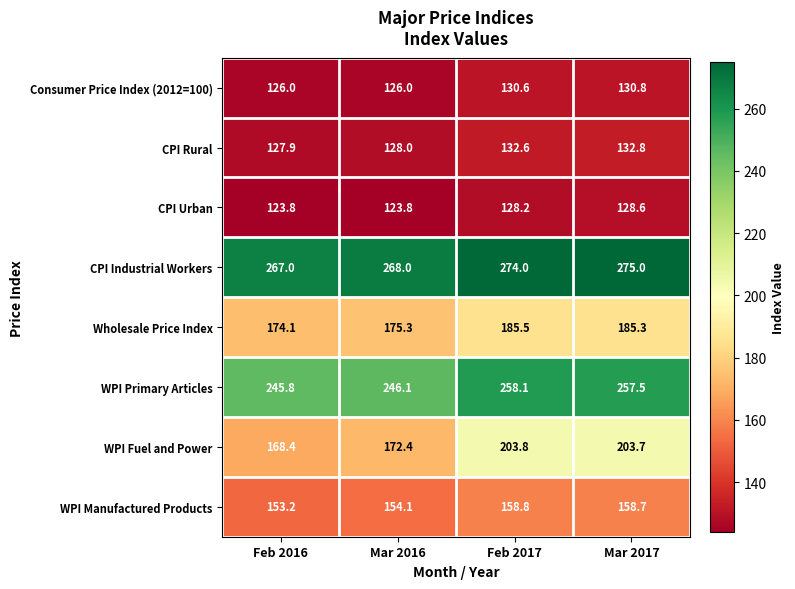

The Wholesale Price Index series shows 244.8 at Mar 2017. True or false?

False